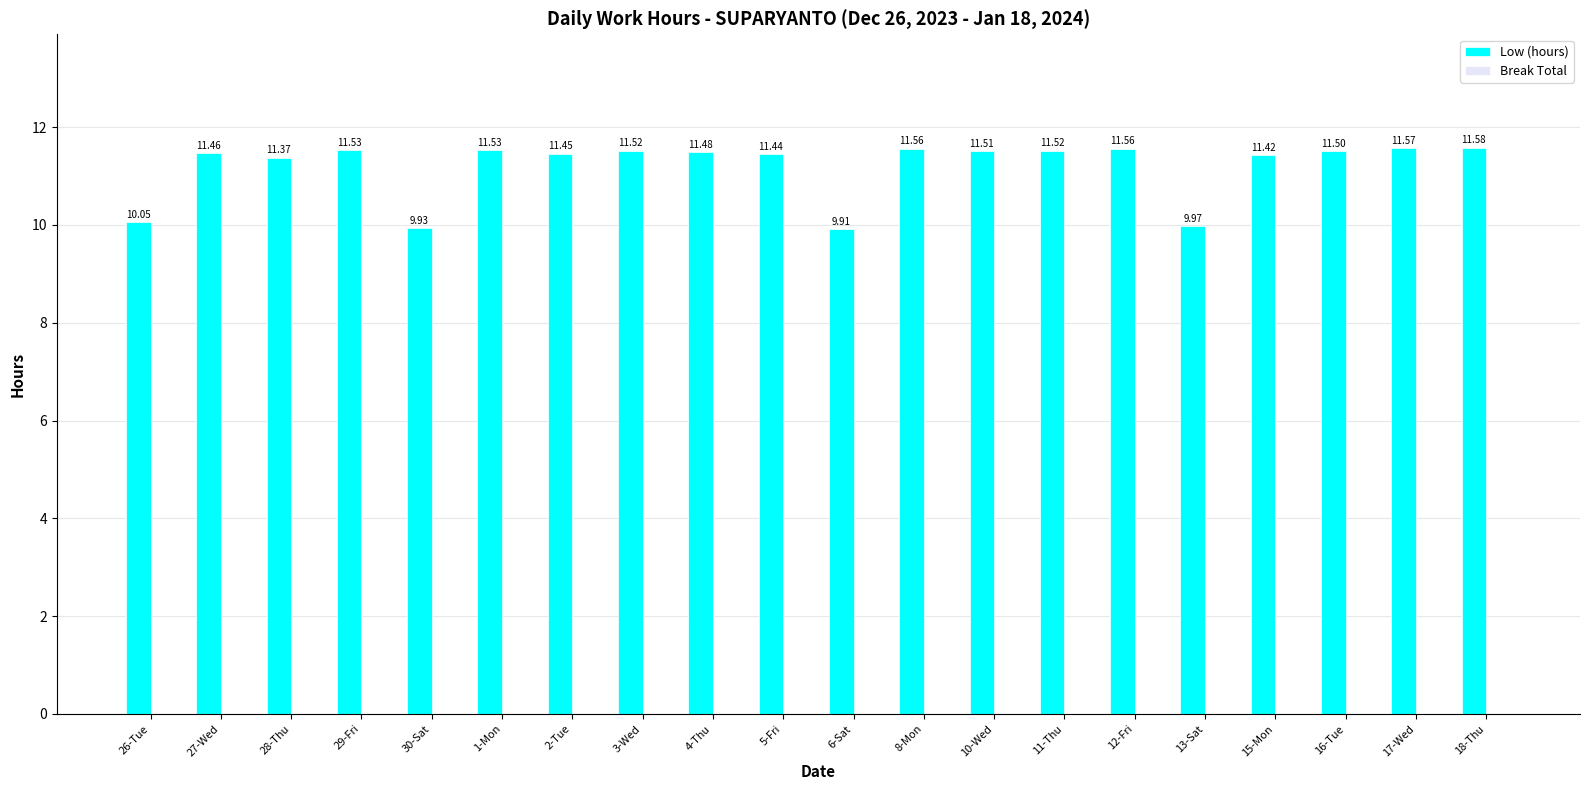

Which has a higher value, 26-Tue or 13-Sat?

26-Tue